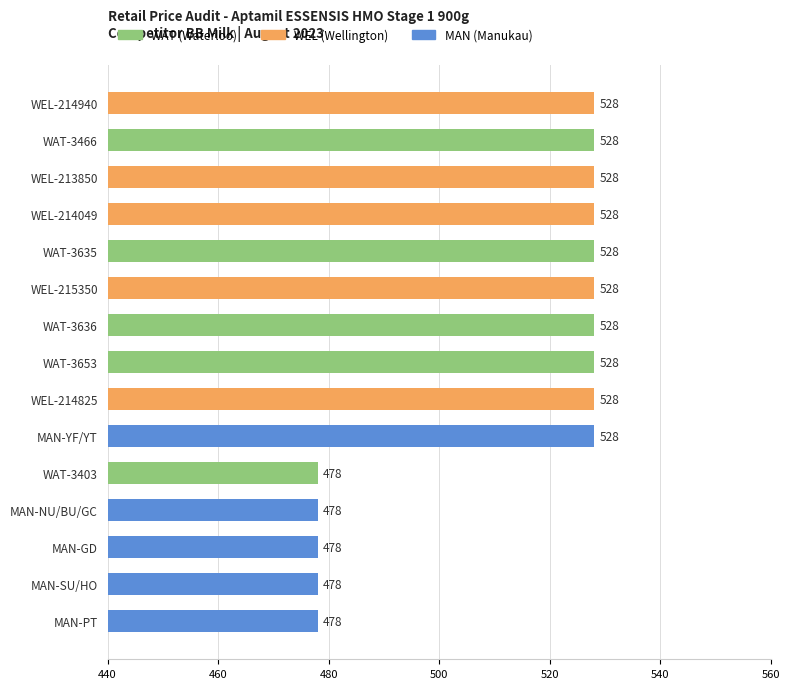

Reading bottom to top, list all the values displayed in this chart.

MAN-PT=478	MAN-SU/HO=478	MAN-GD=478	MAN-NU/BU/GC=478	WAT-3403=478	MAN-YF/YT=528	WEL-214825=528	WAT-3653=528	WAT-3636=528	WEL-215350=528	WAT-3635=528	WEL-214049=528	WEL-213850=528	WAT-3466=528	WEL-214940=528